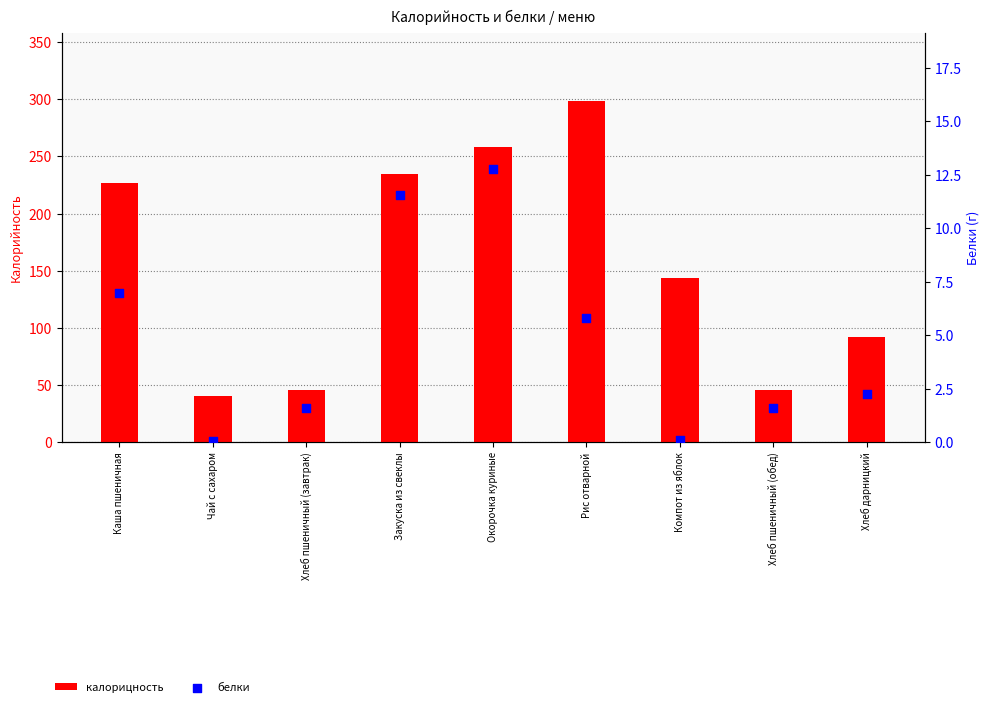

What are all the series names shown in the legend?

калорицность, белки